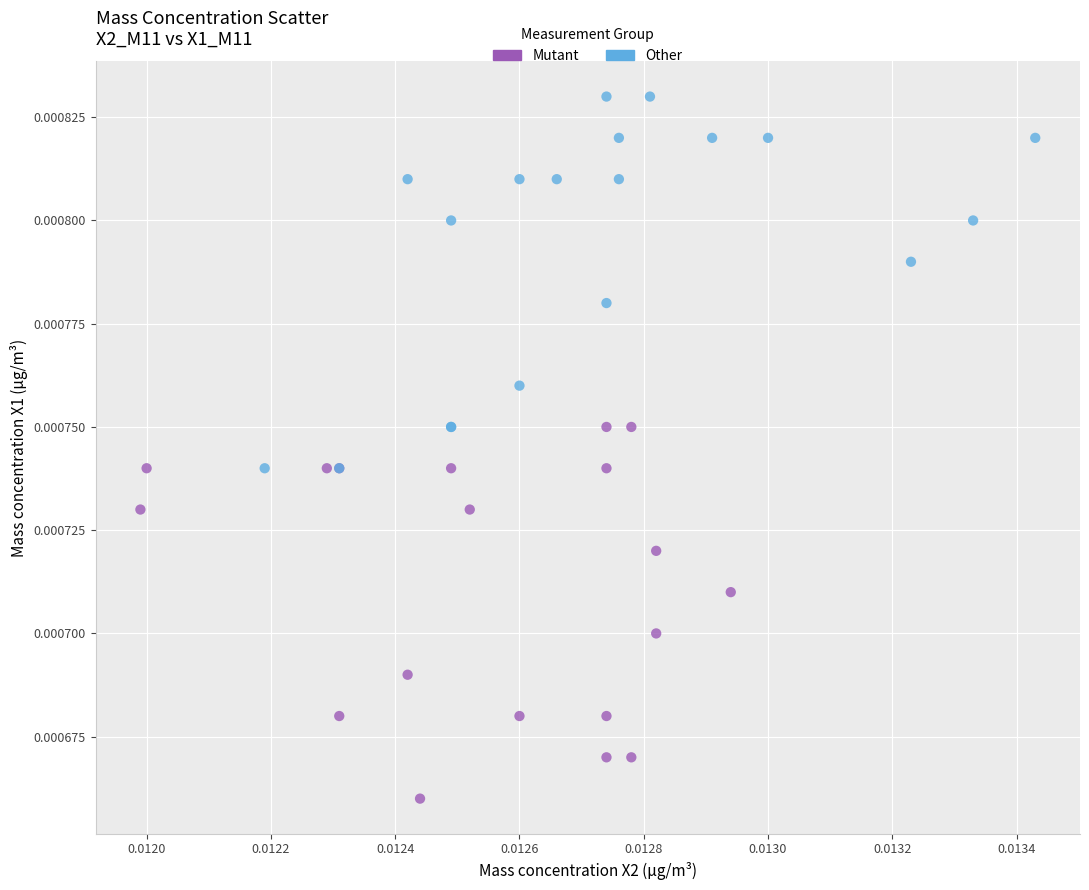

Which series reaches the minimum Y coordinate?

Mutant